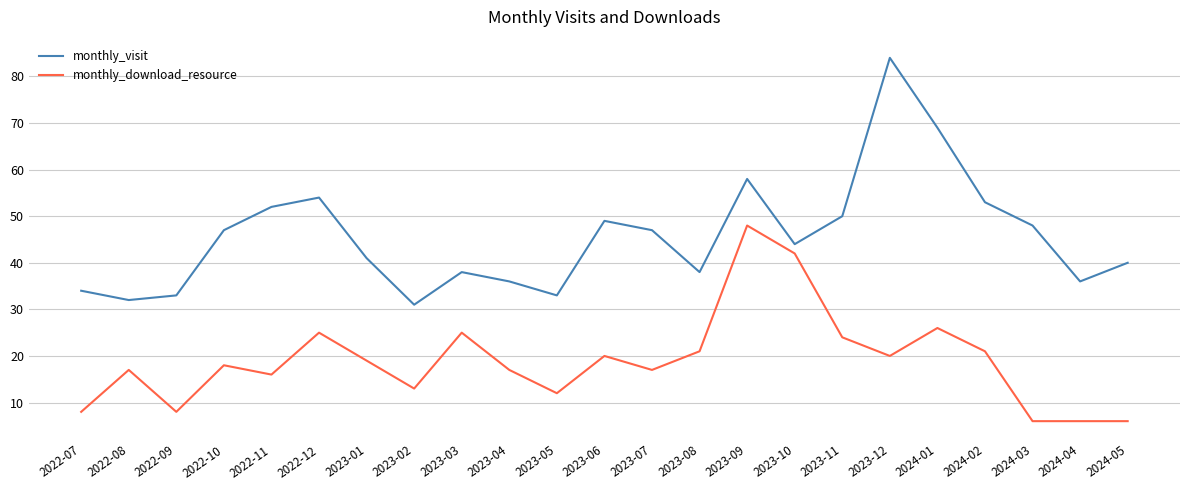

Where is monthly_visit nearest to the value 57?

2023-09